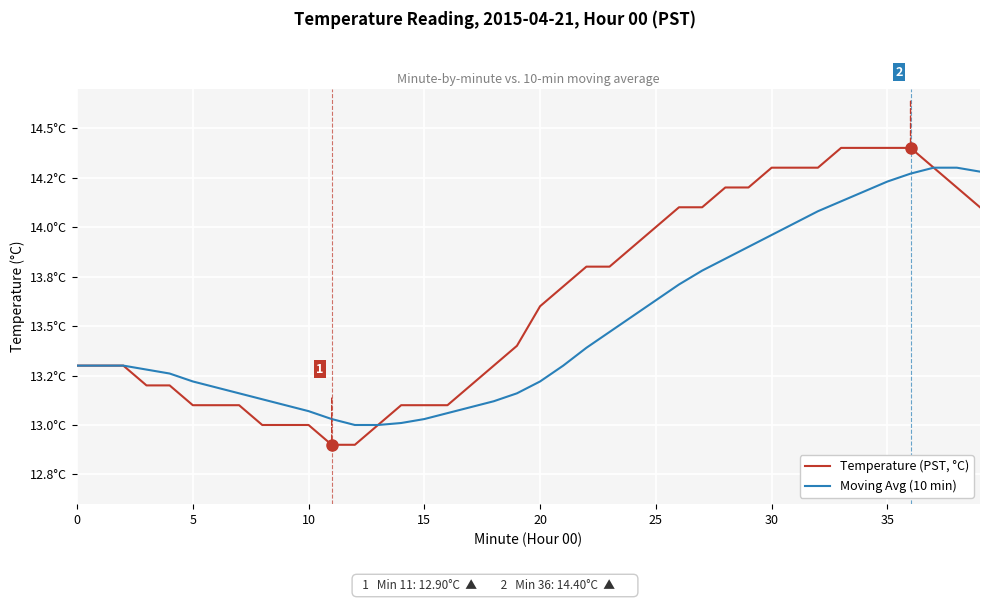

True or false: Temperature (PST, °C) and Moving Avg (10 min) intersect in this chart.

False